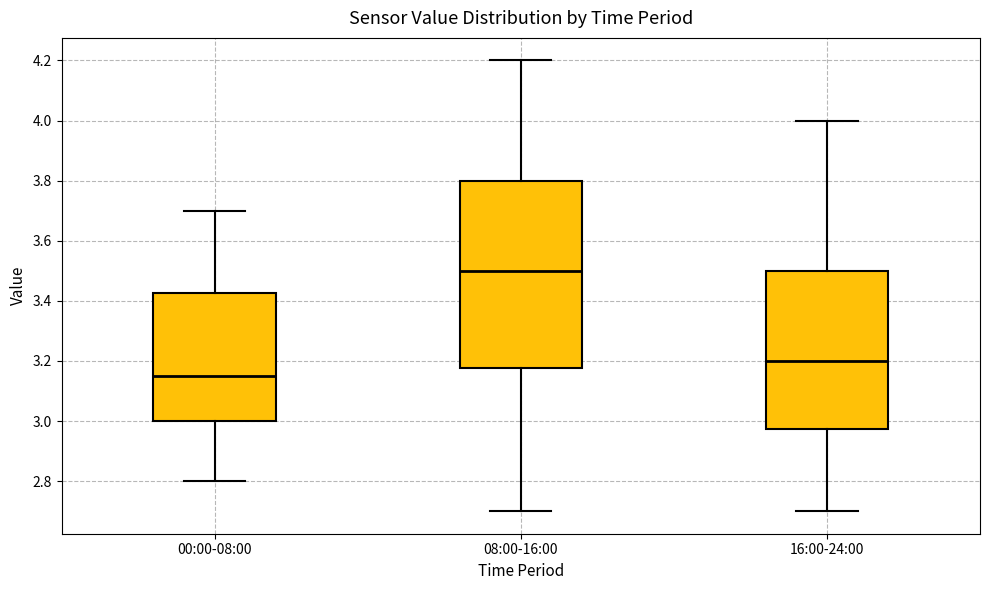

Which box has the lowest median line?

00:00-08:00